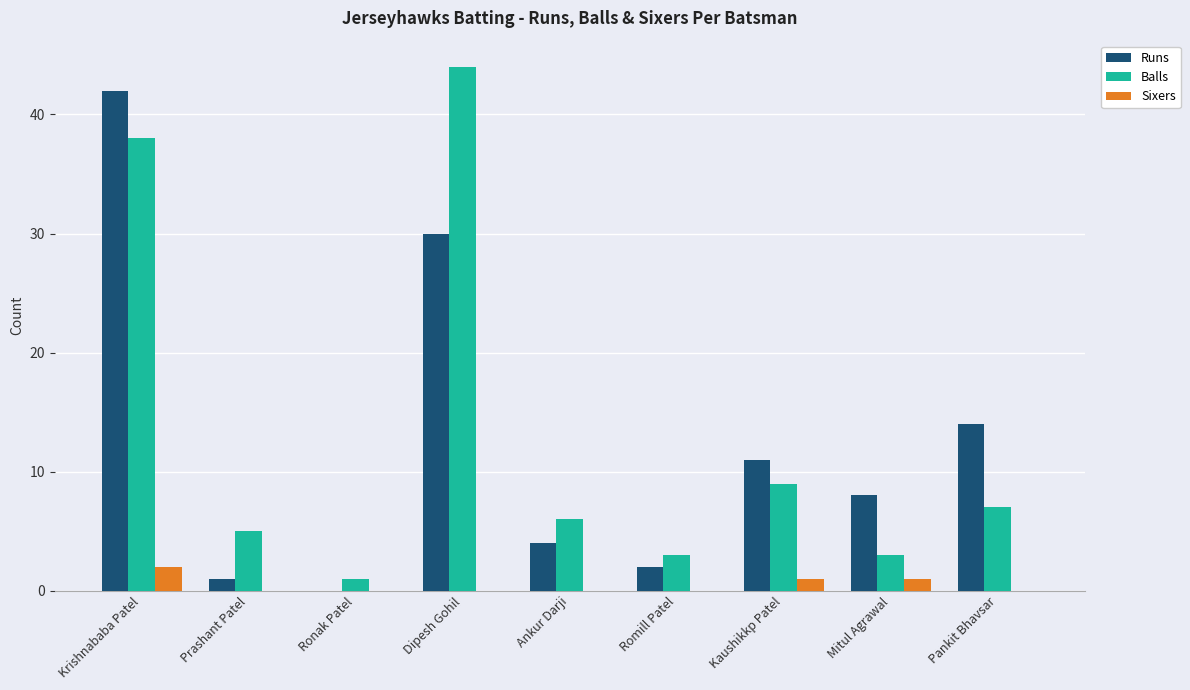

What is the approximate value of Runs at Ankur Darji?

4